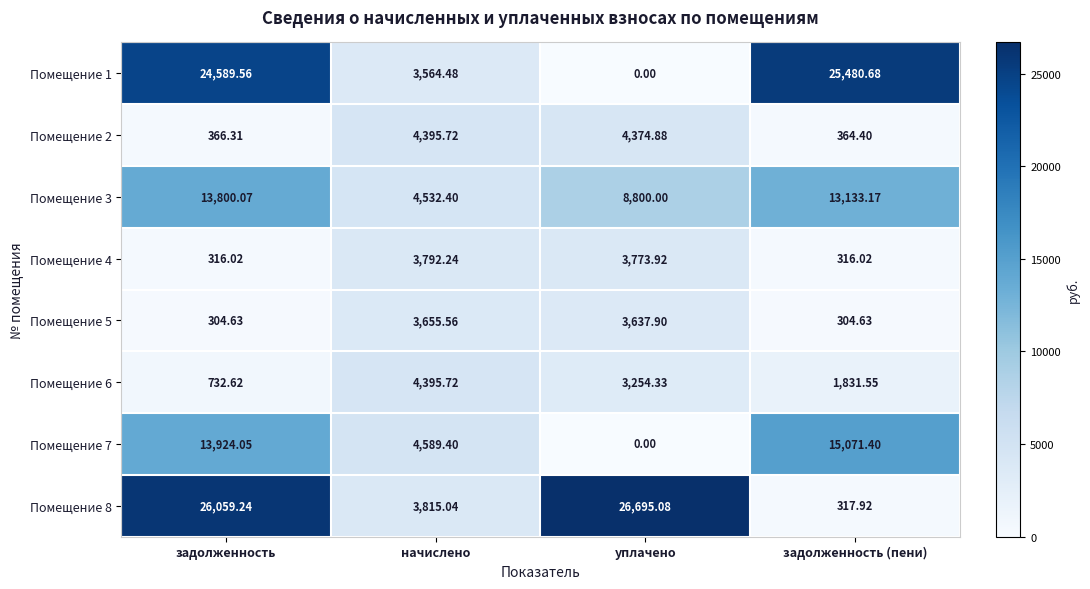

At which label is Помещение 7 closest to 7535?

начислено